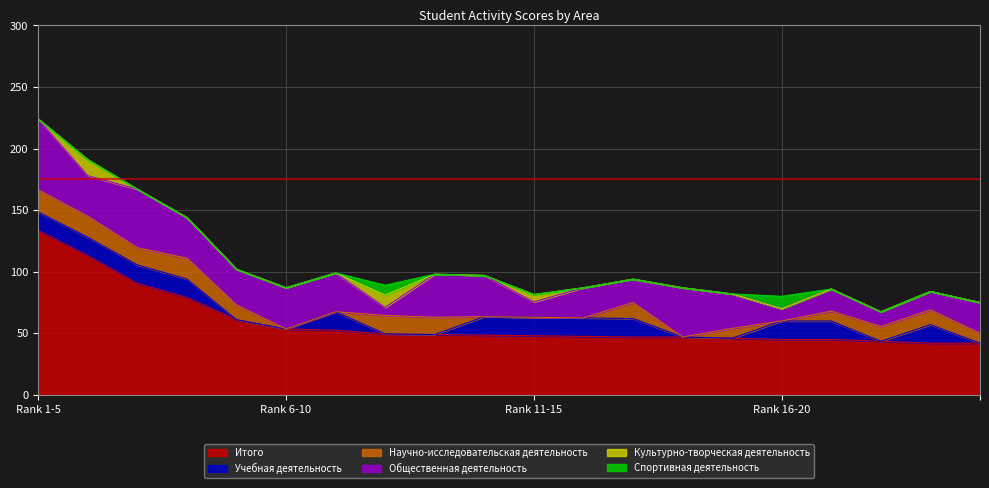

True or false: Культурно-творческая деятельность and Научно-исследовательская деятельность cross at least once.

False